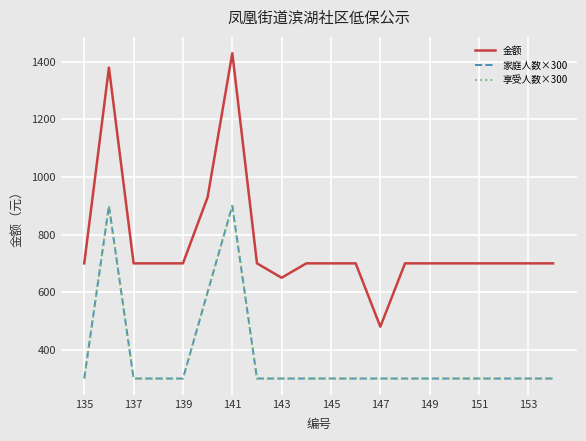

What is the value of the 享受人数×300 point at the 5th from the left?

300